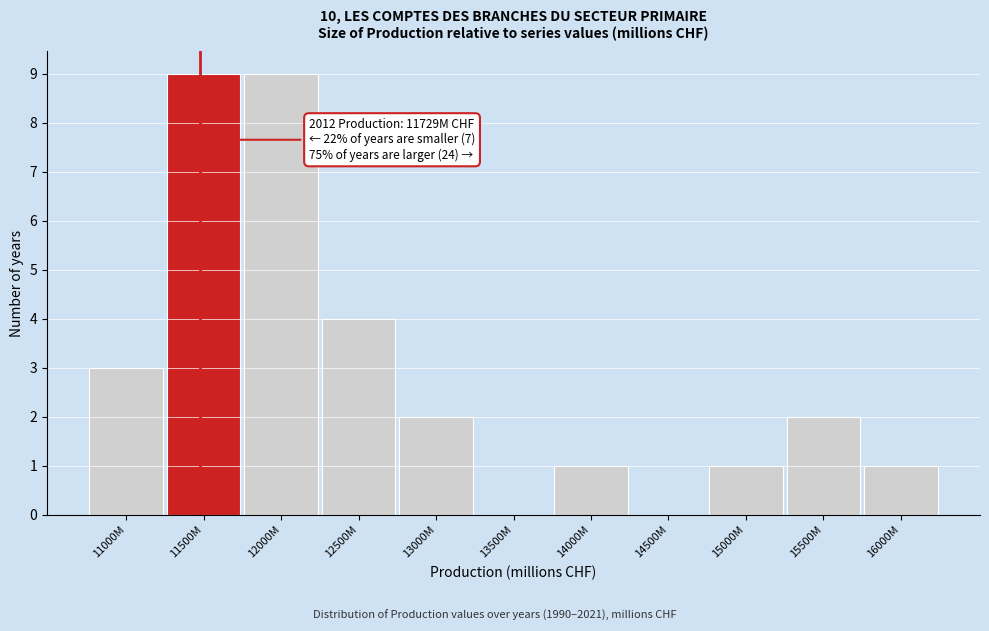

Reading right to left, what are all the values shown in this chart?

16000M=1	15500M=2	15000M=1	14500M=0	14000M=1	13500M=0	13000M=2	12500M=4	12000M=9	11500M=9	11000M=3